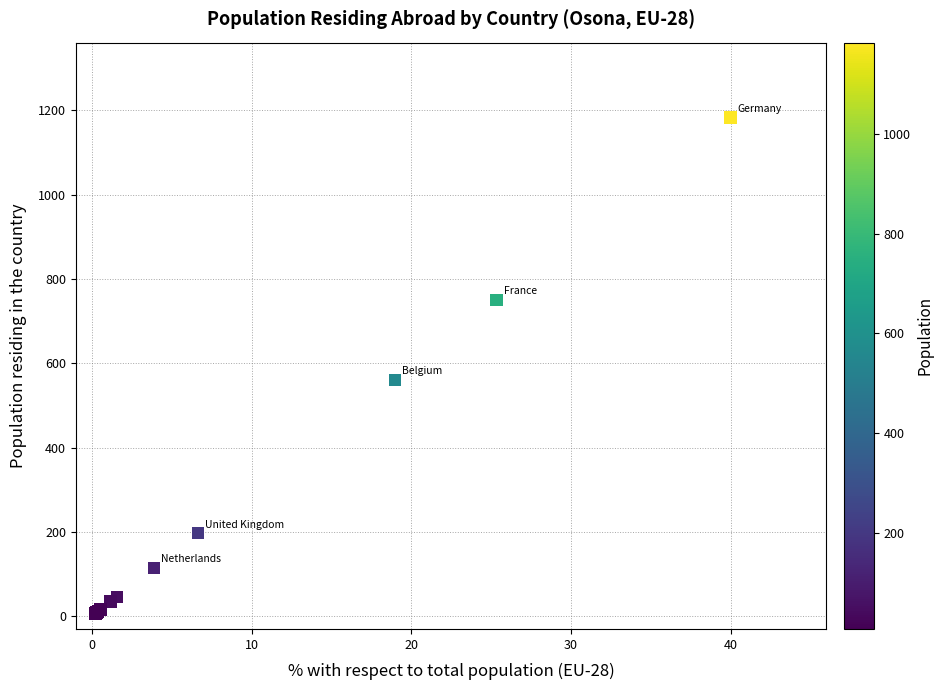

What Y value in the scatter plot is closest to 595?

561